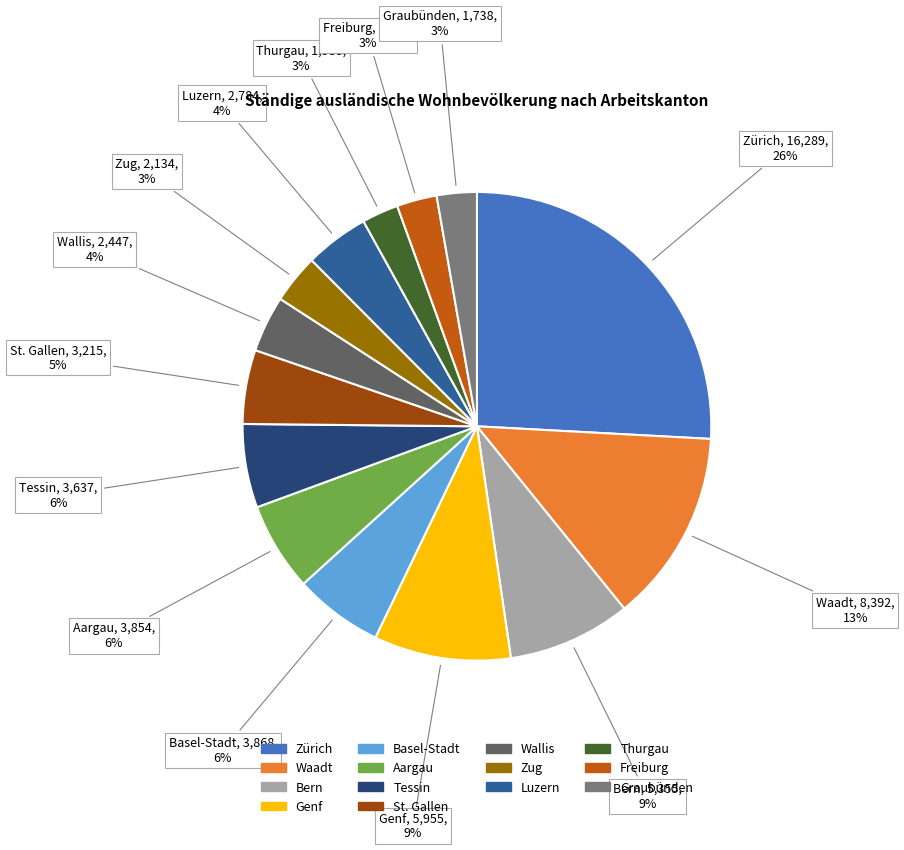

Count the number of slices in the pie.

14